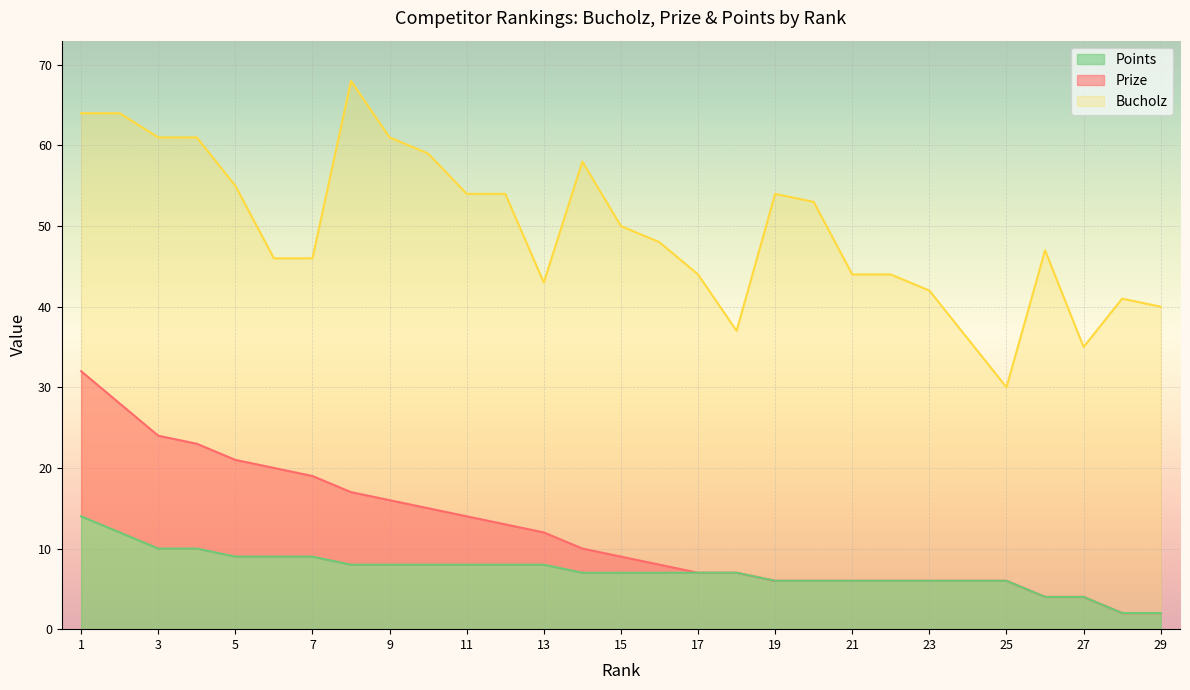

True or false: Bucholz and Points cross at least once.

False